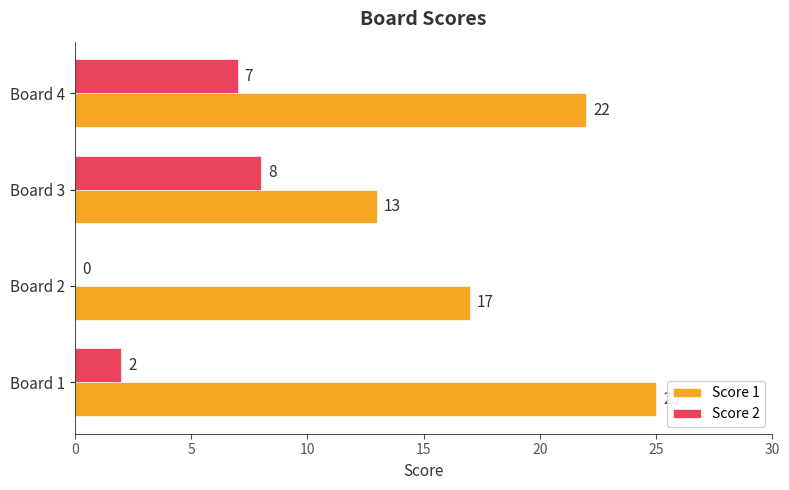

Count the number of data series in this chart.

2